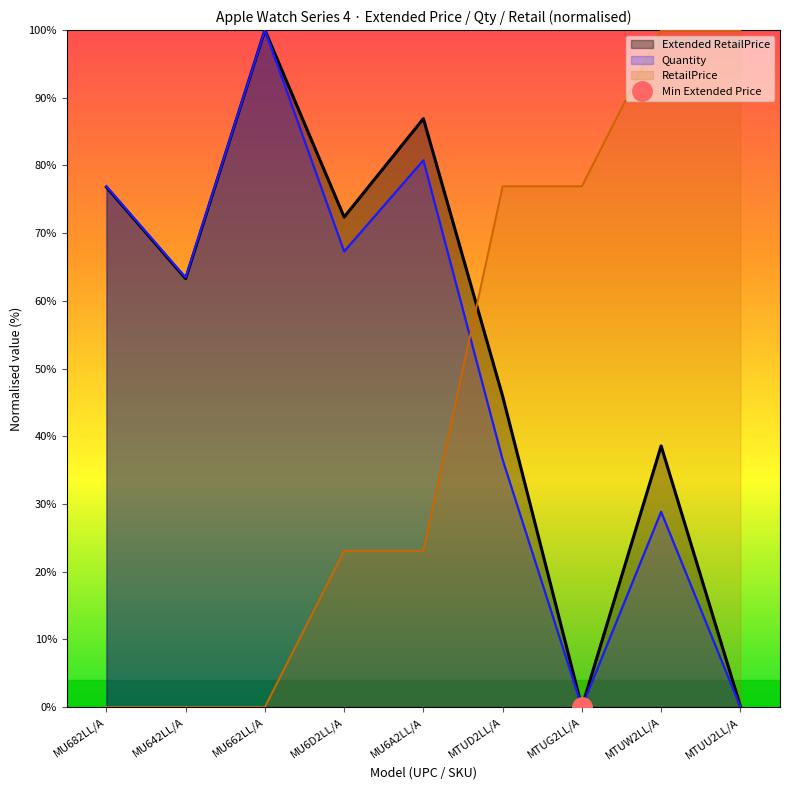

True or false: Extended RetailPrice and Quantity intersect in this chart.

False